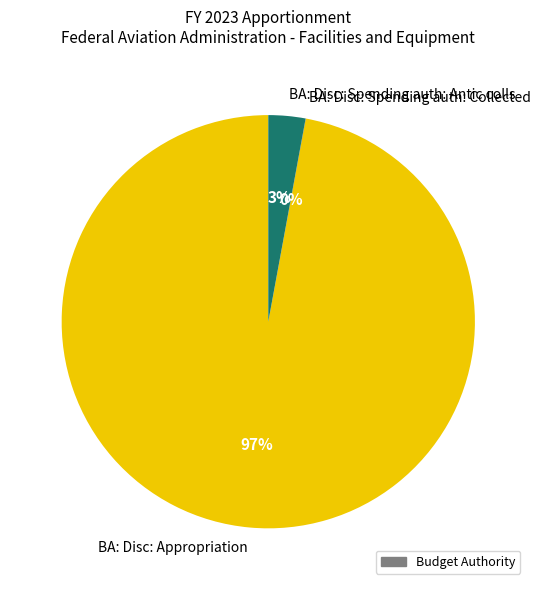

Combined, do BA: Disc: Appropriation and BA: Disc: Spending auth: Antic colls account for over 50%?

Yes